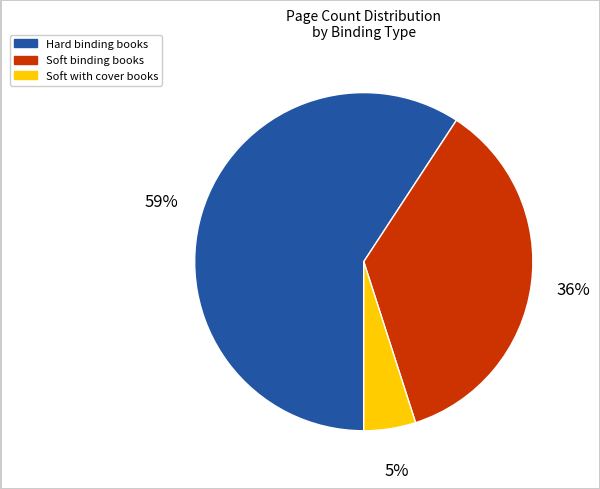

To the nearest percent, what is the difference between the largest and smallest slice percentages?

54%